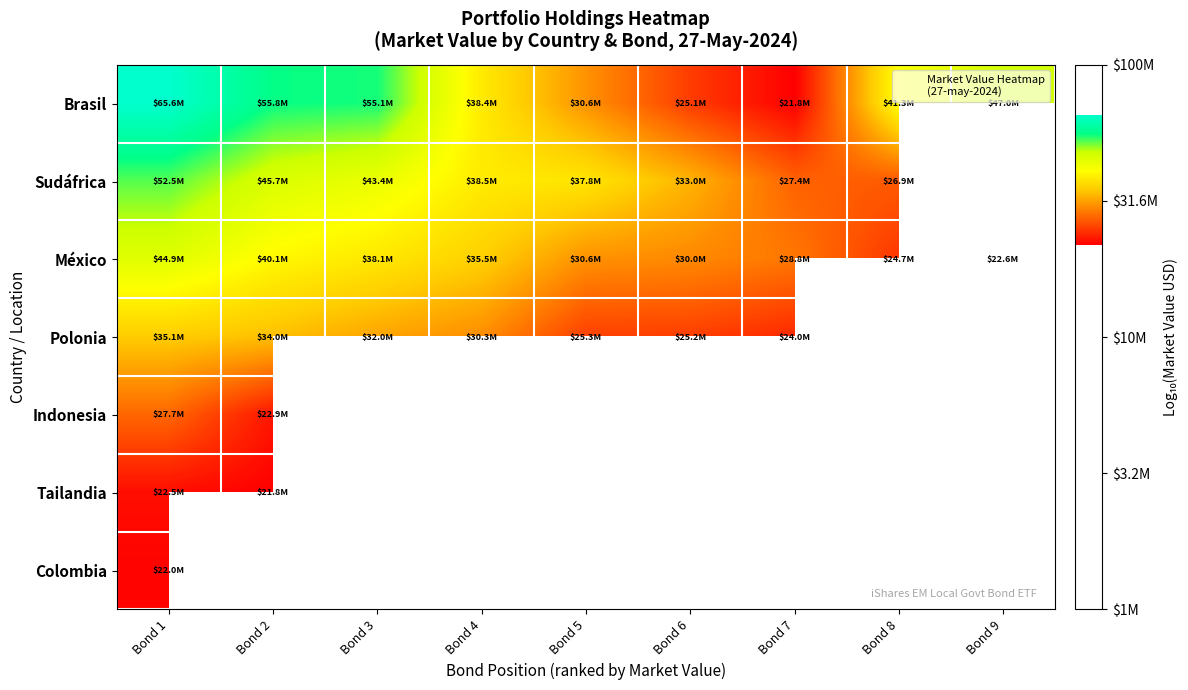

What is the greatest value displayed?

7.8